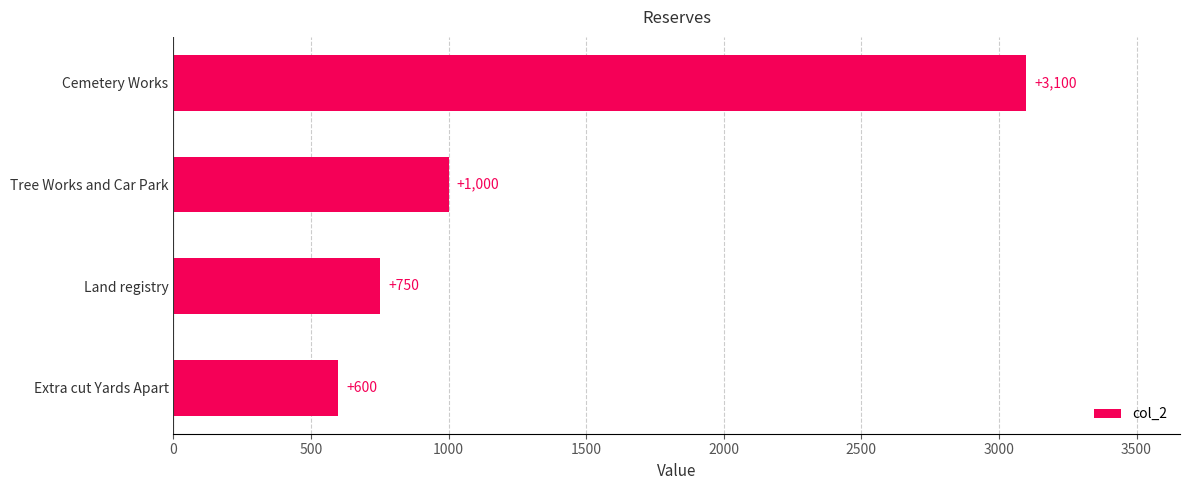

How many bars are there in total?

4